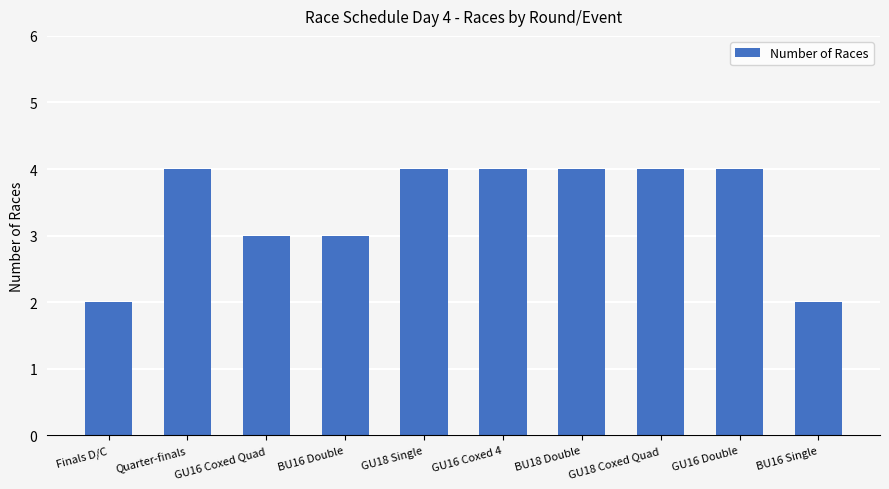

The chart shows a value of 4 at GU18 Coxed Quad. True or false?

True